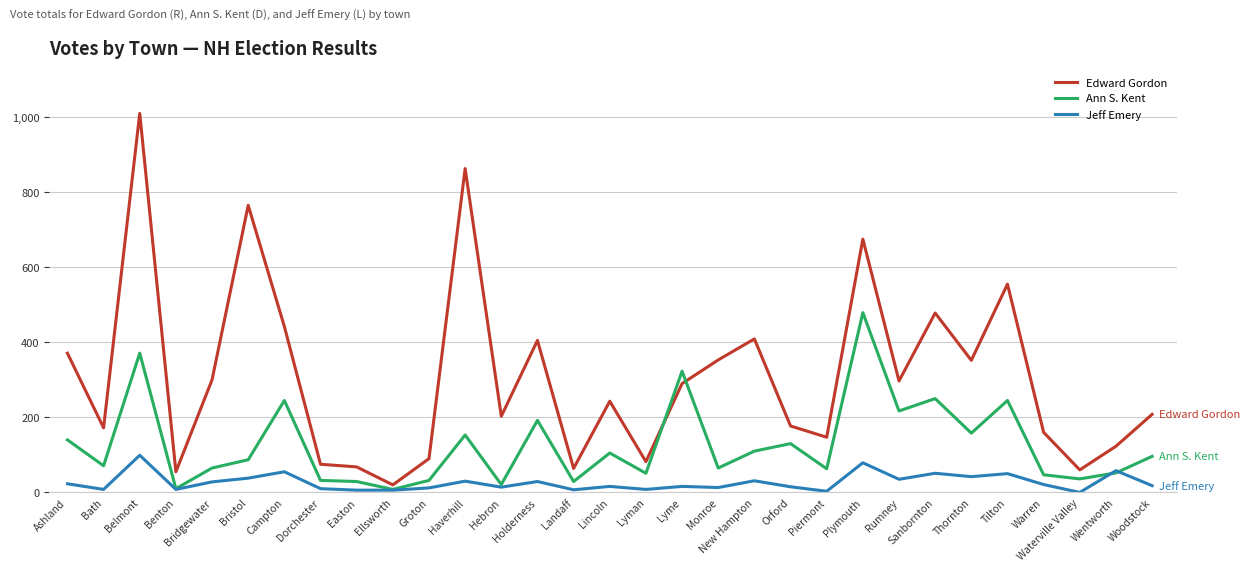

What is the total value across all series at Wentworth?

233